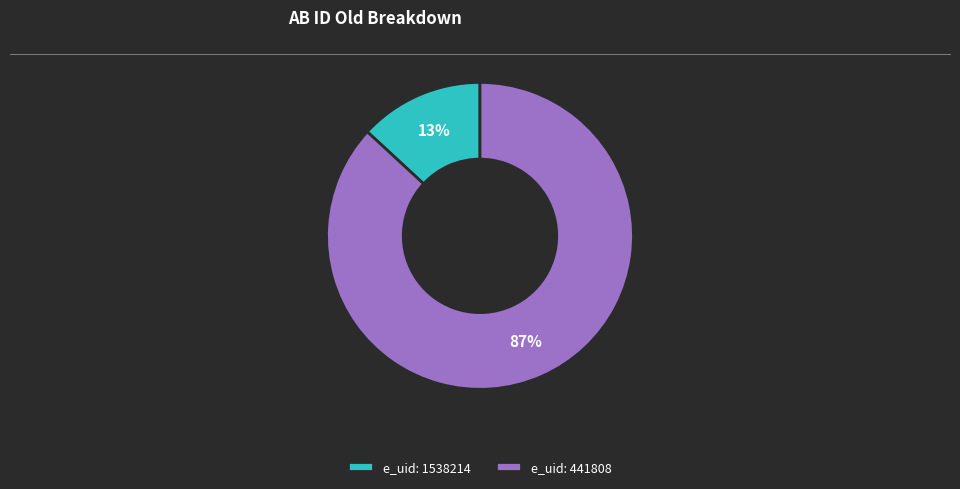

Which slice is the largest?

e_uid: 441808